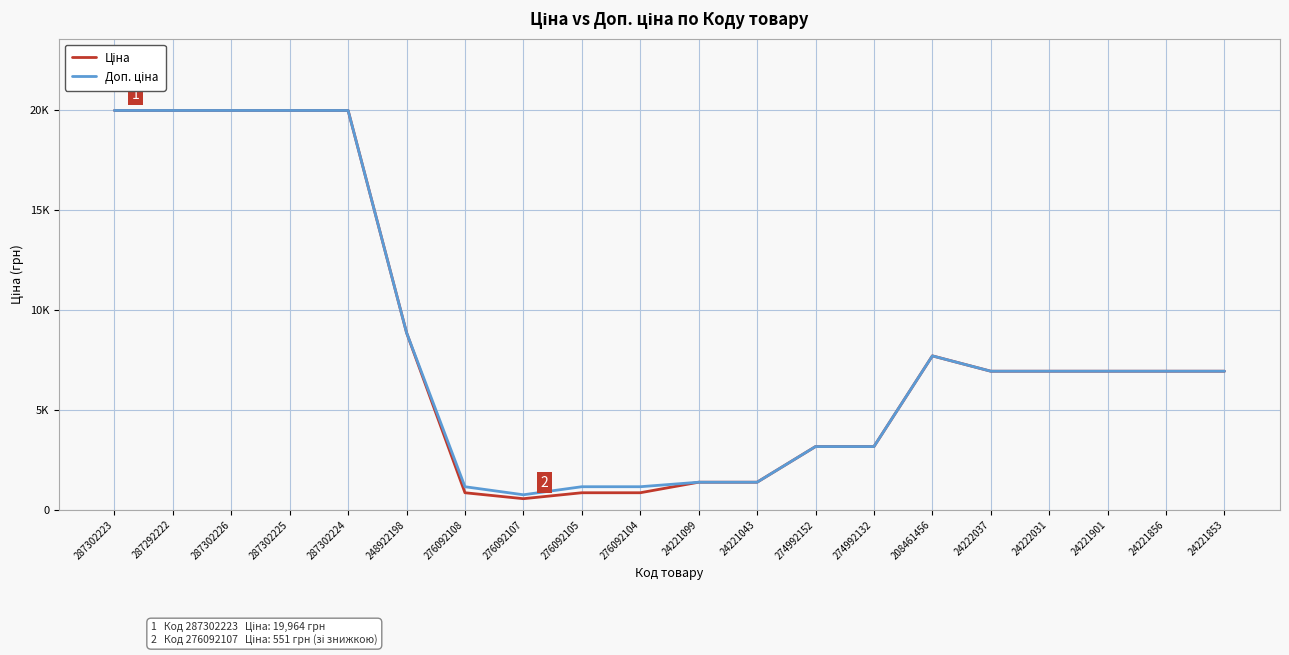

What is the label of the 12th point from the left?

24221043